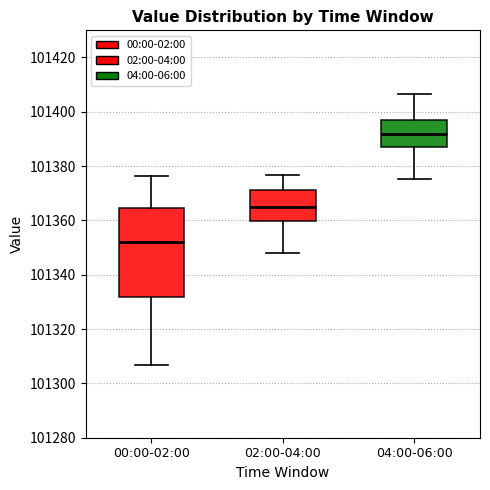

Which box has the lowest median line?

00:00-02:00